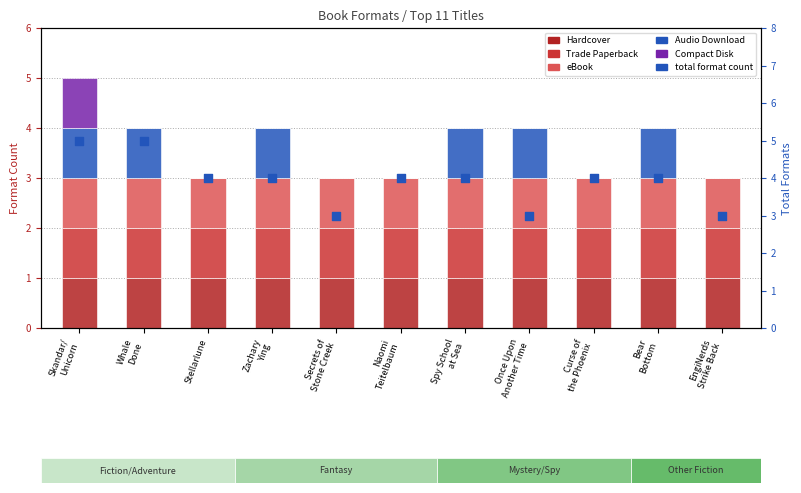

Is the value of Audio Download at Zachary
Ying greater than the value of eBook at Naomi
Teitelbaum?

No